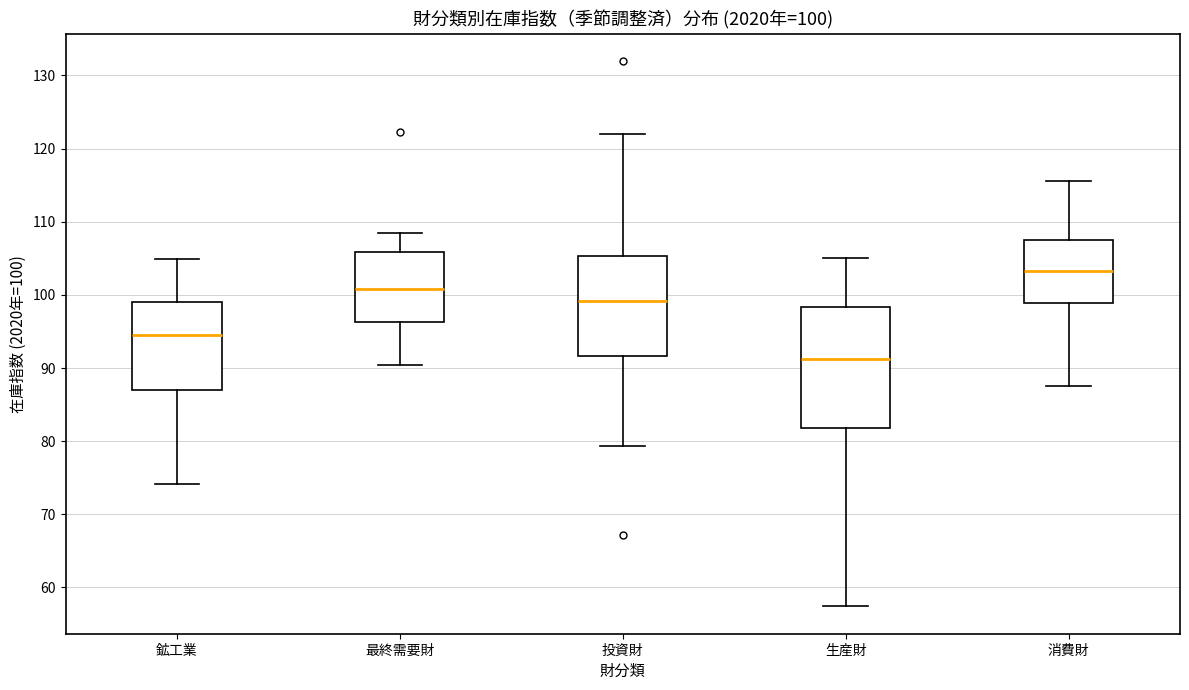

Which box has the highest median line?

消費財